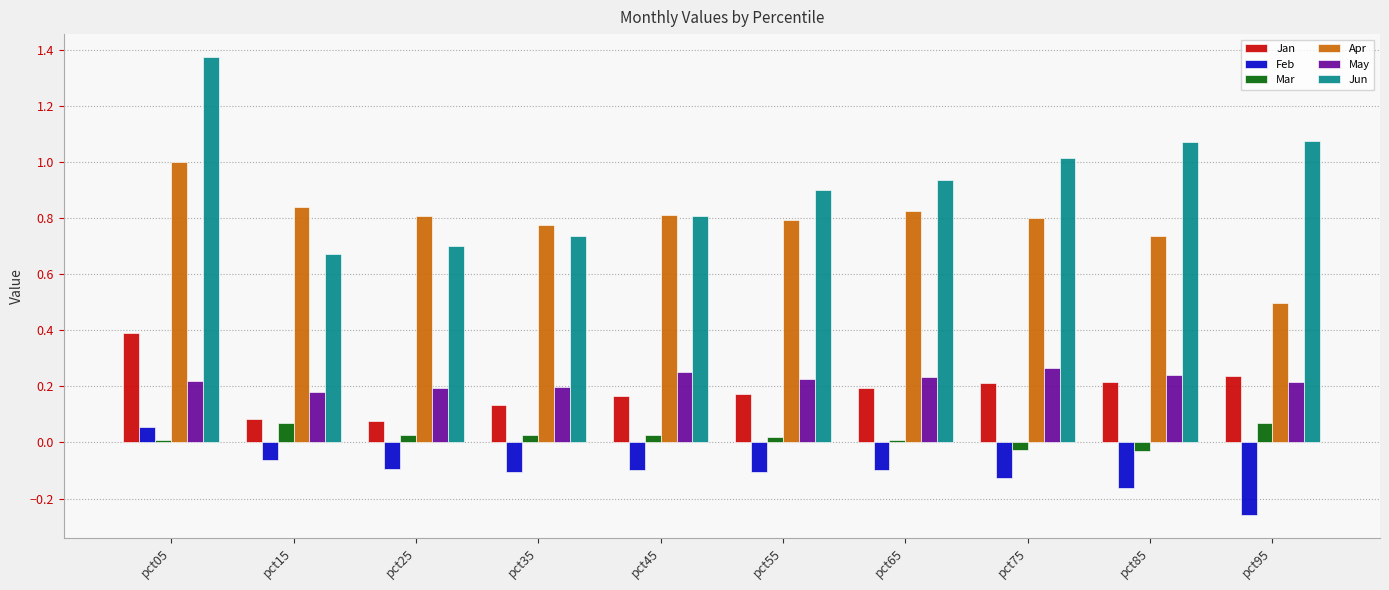

Which series has the largest total across all categories?

Jun